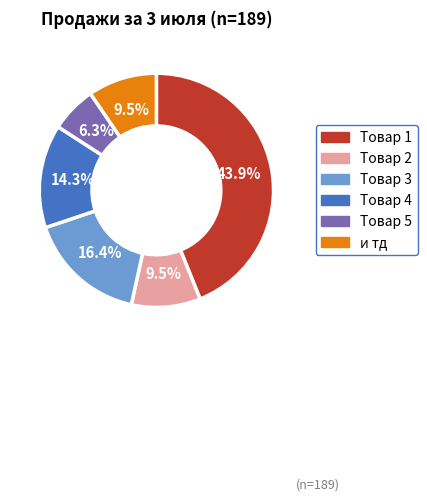

Is Товар 1 the majority of the pie?

No